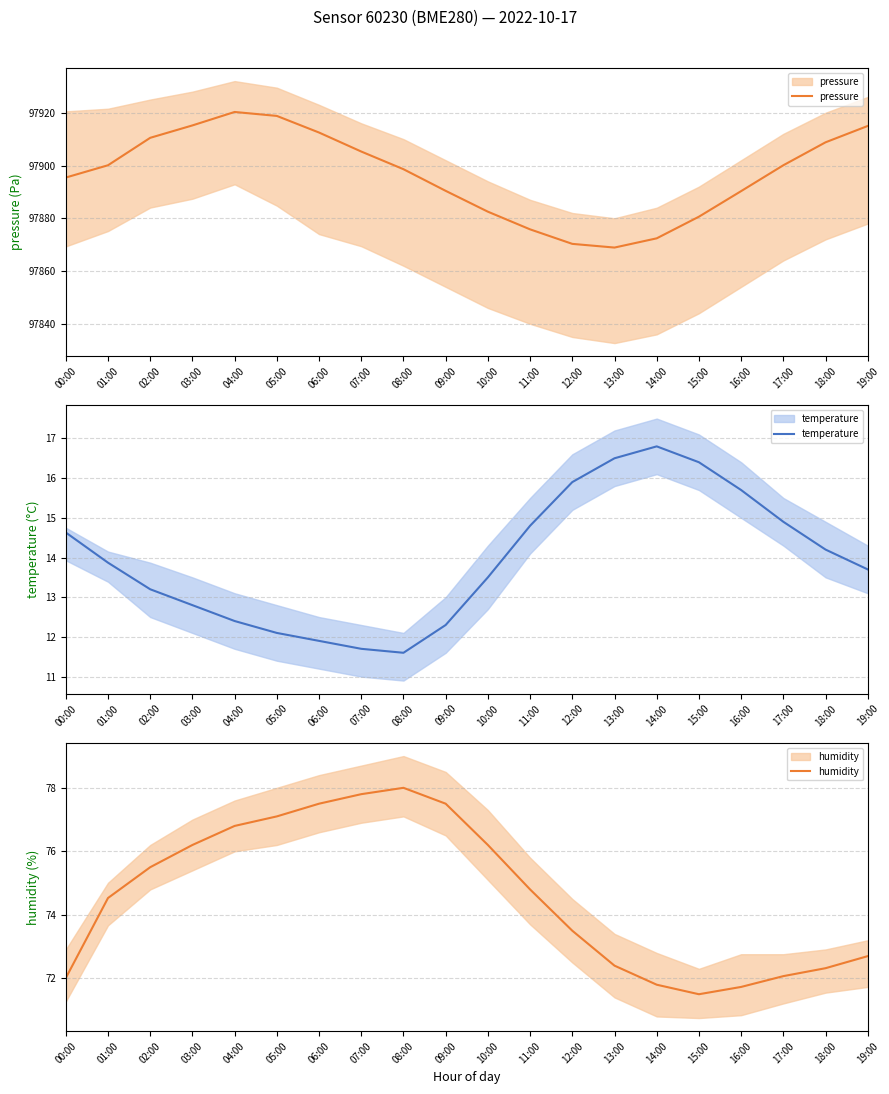

True or false: temperature and humidity cross at least once.

False